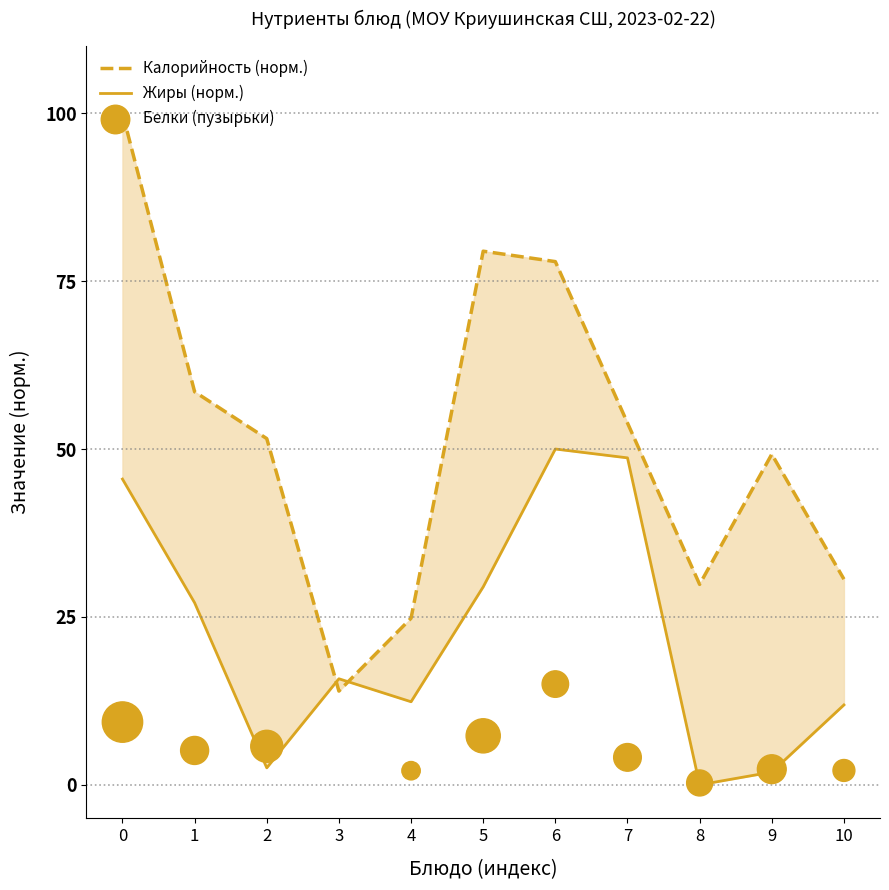

Which series contains the highest Y value?

Калорийность (норм.)